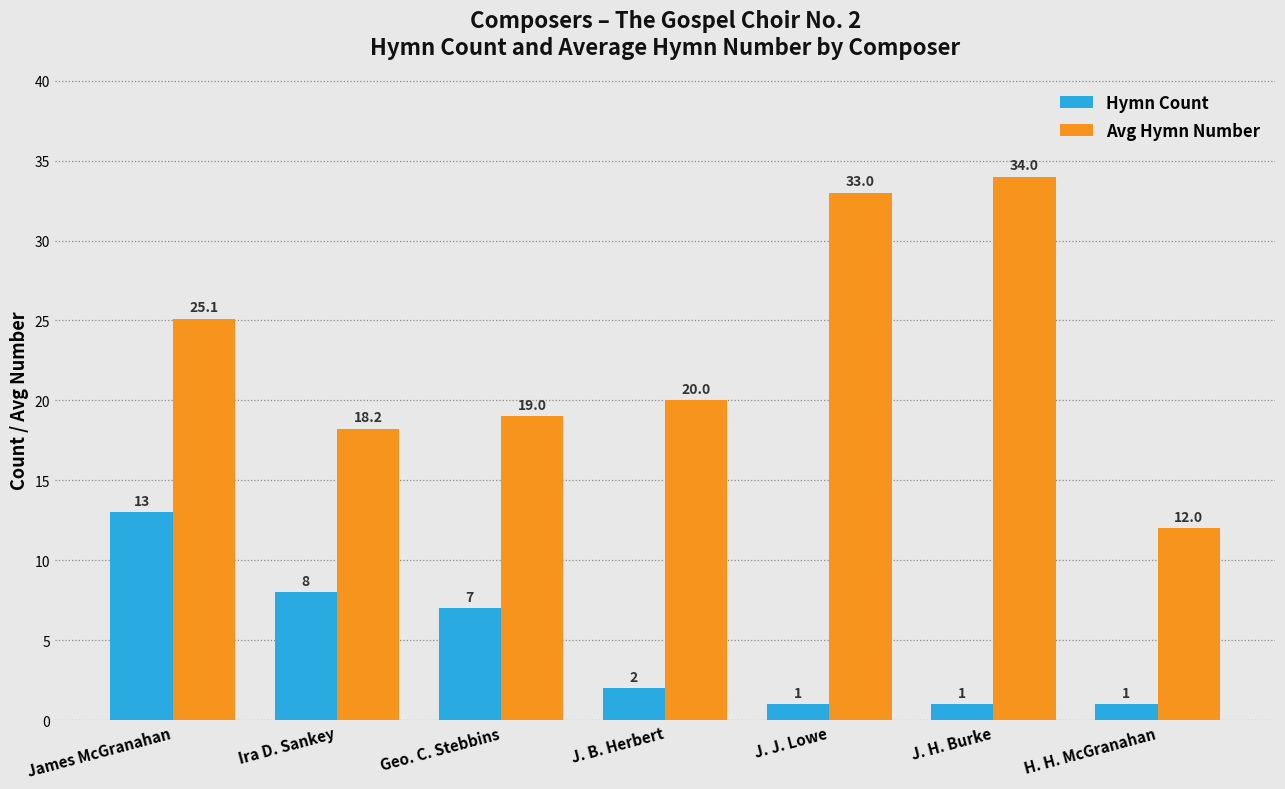

What is the difference between the second highest and second lowest values in the Hymn Count series?

7.0